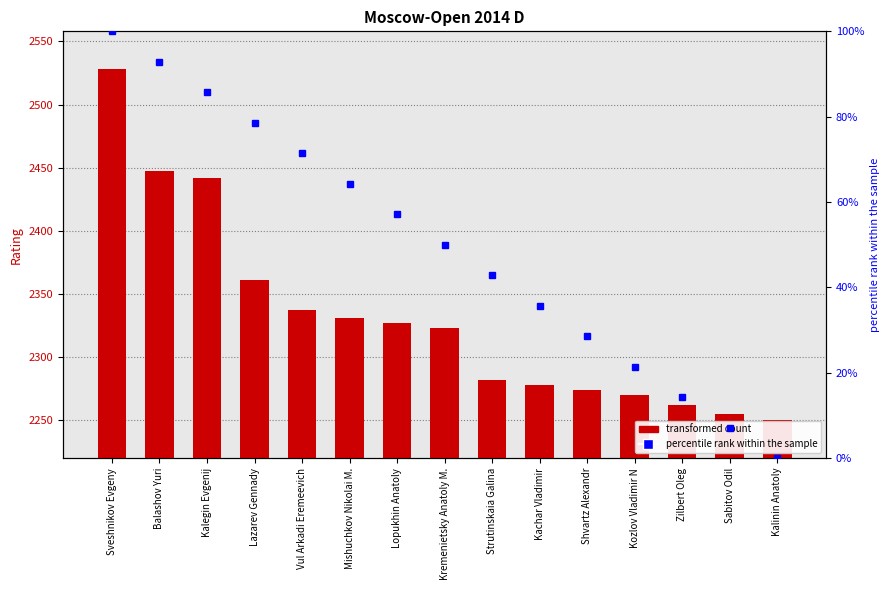

Is it true that Rating equals 4019.0 at Sveshnikov Evgeny?

False